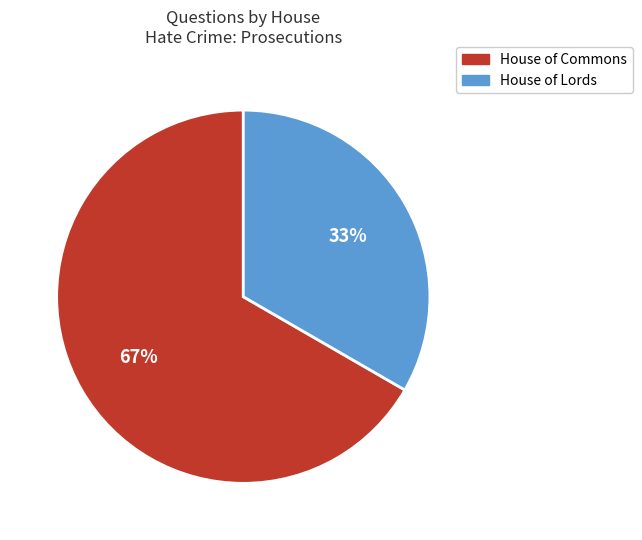

To the nearest percent, what is the average slice percentage?

50%